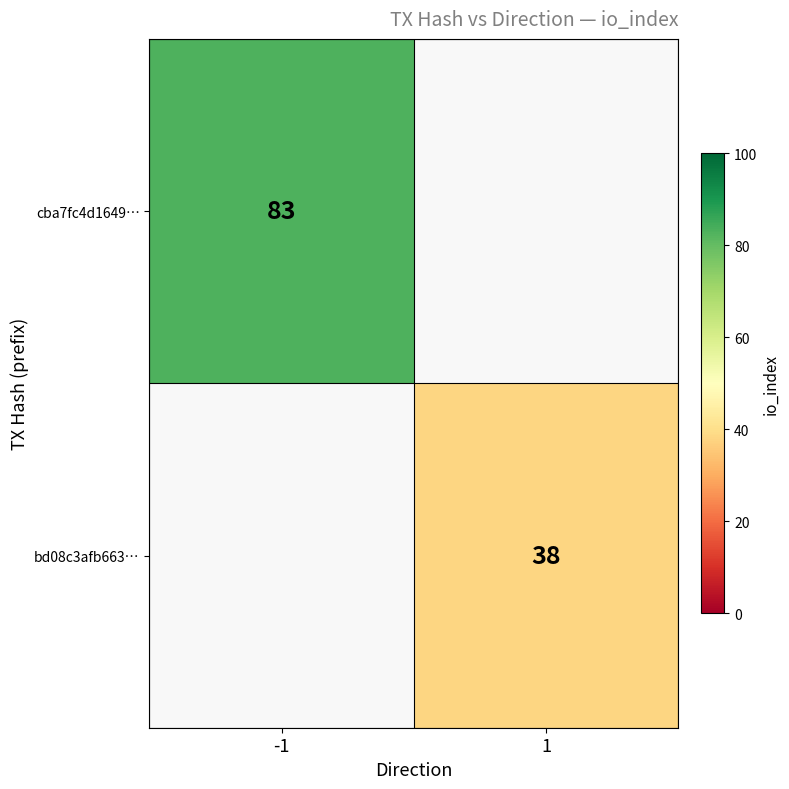

The bd08c3afb663… series shows 54 at 1. True or false?

False